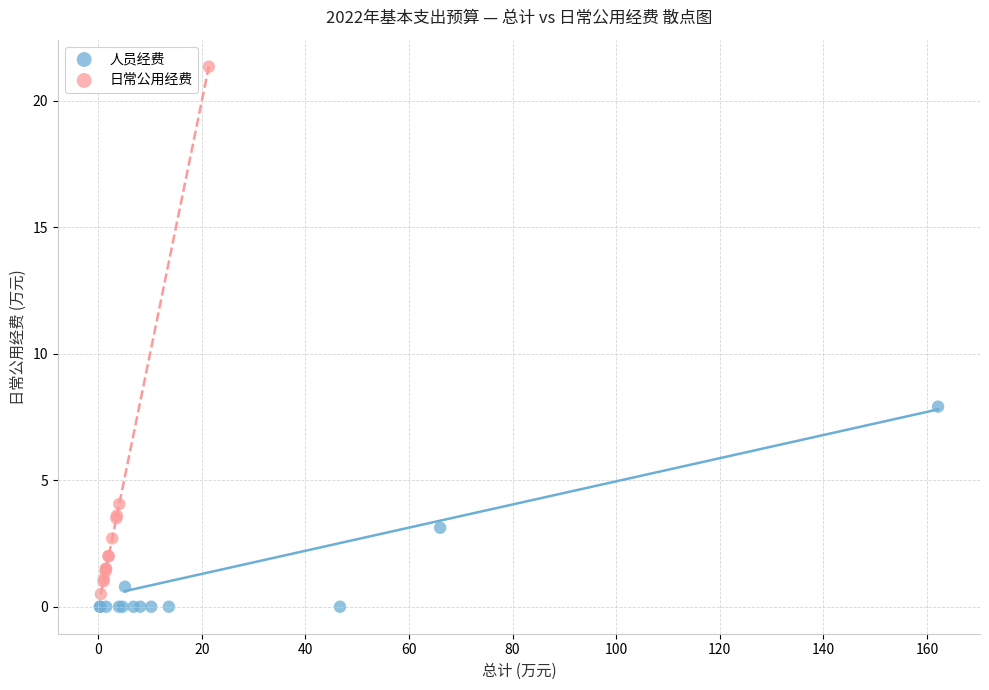

Which series contains the highest Y value?

日常公用经费